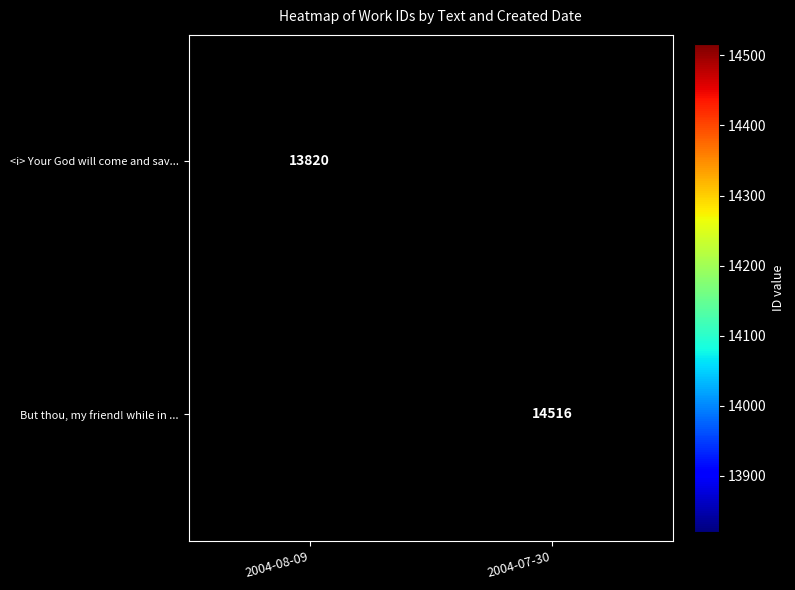

At which category does the chart reach its minimum across all series?

2004-08-09